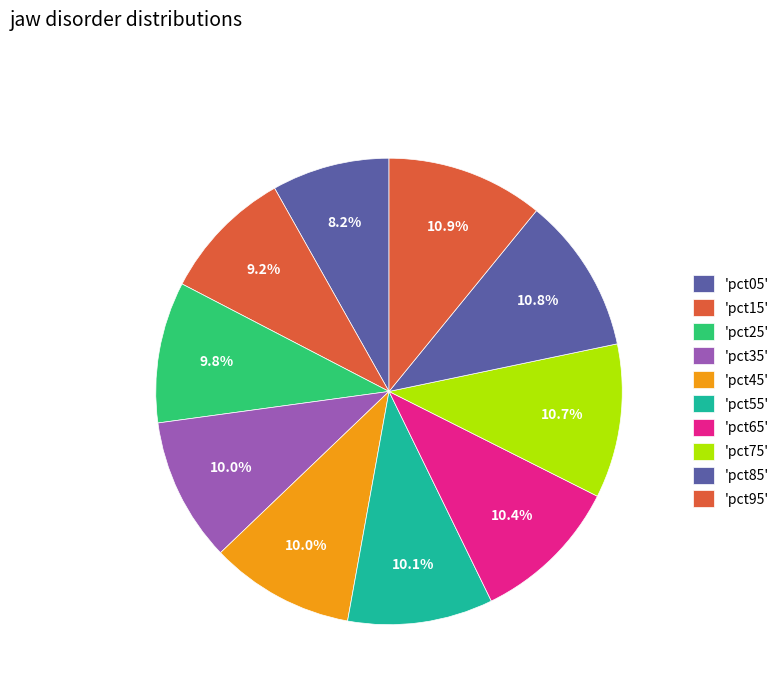

Count the number of slices in the pie.

10